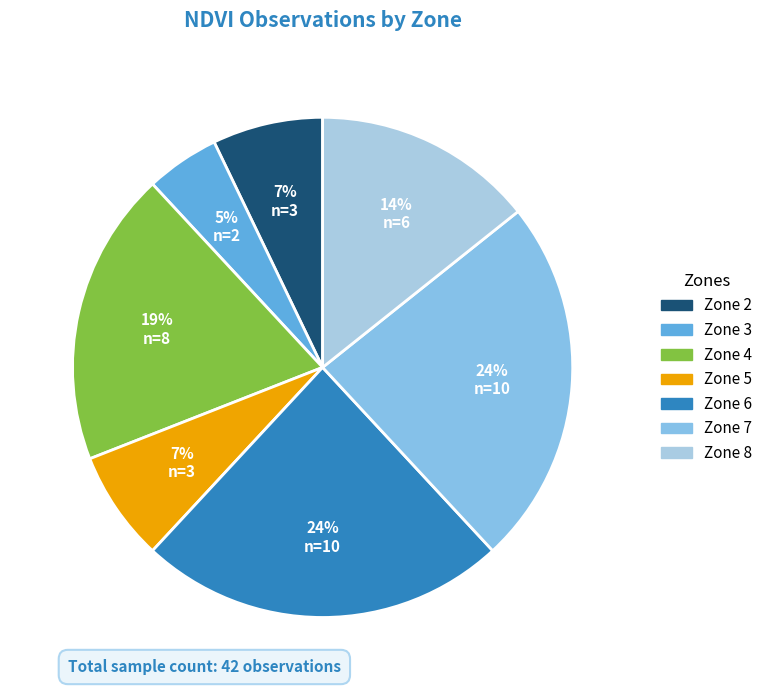

To the nearest percent, what is the difference between the largest and smallest slice percentages?

19%